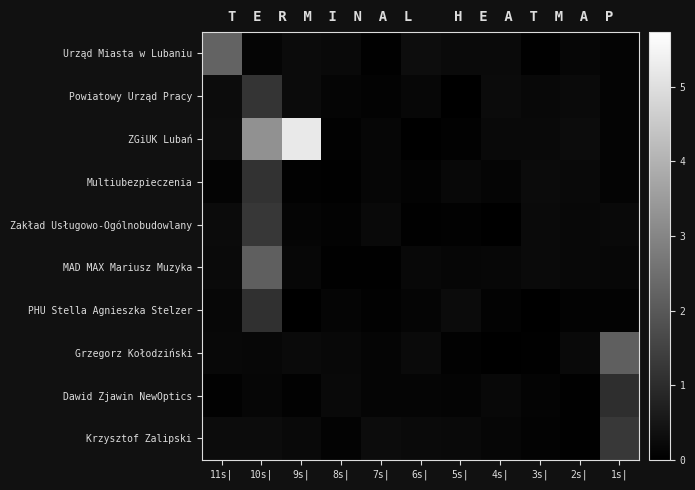

Reading left to right, transcribe all the data shown in this chart.

Urząd Miasta w Lubaniu: 11s|=2.2	10s|=0.1	9s|=0.3	8s|=0.2	7s|=0.0	6s|=0.3	5s|=0.2	4s|=0.2	3s|=0.0	2s|=0.1	1s|=0.1
Powiatowy Urząd Pracy: 11s|=0.3	10s|=1.2	9s|=0.2	8s|=0.1	7s|=0.1	6s|=0.2	5s|=0.0	4s|=0.2	3s|=0.2	2s|=0.2	1s|=0.1
ZGiUK Lubań: 11s|=0.3	10s|=3.3	9s|=5.2	8s|=0.1	7s|=0.1	6s|=0.0	5s|=0.0	4s|=0.2	3s|=0.2	2s|=0.3	1s|=0.1
Multiubezpieczenia: 11s|=0.1	10s|=1.1	9s|=0.1	8s|=0.0	7s|=0.1	6s|=0.1	5s|=0.2	4s|=0.1	3s|=0.2	2s|=0.2	1s|=0.1
Zakład Usługowo-Ogólnobudowlany: 11s|=0.2	10s|=1.2	9s|=0.1	8s|=0.1	7s|=0.2	6s|=0.0	5s|=0.1	4s|=0.0	3s|=0.2	2s|=0.2	1s|=0.2
MAD MAX Mariusz Muzyka: 11s|=0.2	10s|=2.1	9s|=0.2	8s|=0.0	7s|=0.0	6s|=0.2	5s|=0.1	4s|=0.2	3s|=0.2	2s|=0.2	1s|=0.2
PHU Stella Agnieszka Stelzer: 11s|=0.2	10s|=1.1	9s|=0.0	8s|=0.1	7s|=0.1	6s|=0.1	5s|=0.3	4s|=0.1	3s|=0.0	2s|=0.1	1s|=0.1
Grzegorz Kołodziński: 11s|=0.2	10s|=0.2	9s|=0.2	8s|=0.2	7s|=0.1	6s|=0.2	5s|=0.1	4s|=0.0	3s|=0.0	2s|=0.2	1s|=2.1
Dawid Zjawin NewOptics: 11s|=0.0	10s|=0.2	9s|=0.0	8s|=0.2	7s|=0.1	6s|=0.1	5s|=0.1	4s|=0.2	3s|=0.1	2s|=0.0	1s|=1.0
Krzysztof Zalipski: 11s|=0.3	10s|=0.3	9s|=0.2	8s|=0.1	7s|=0.3	6s|=0.2	5s|=0.2	4s|=0.1	3s|=0.1	2s|=0.0	1s|=1.3